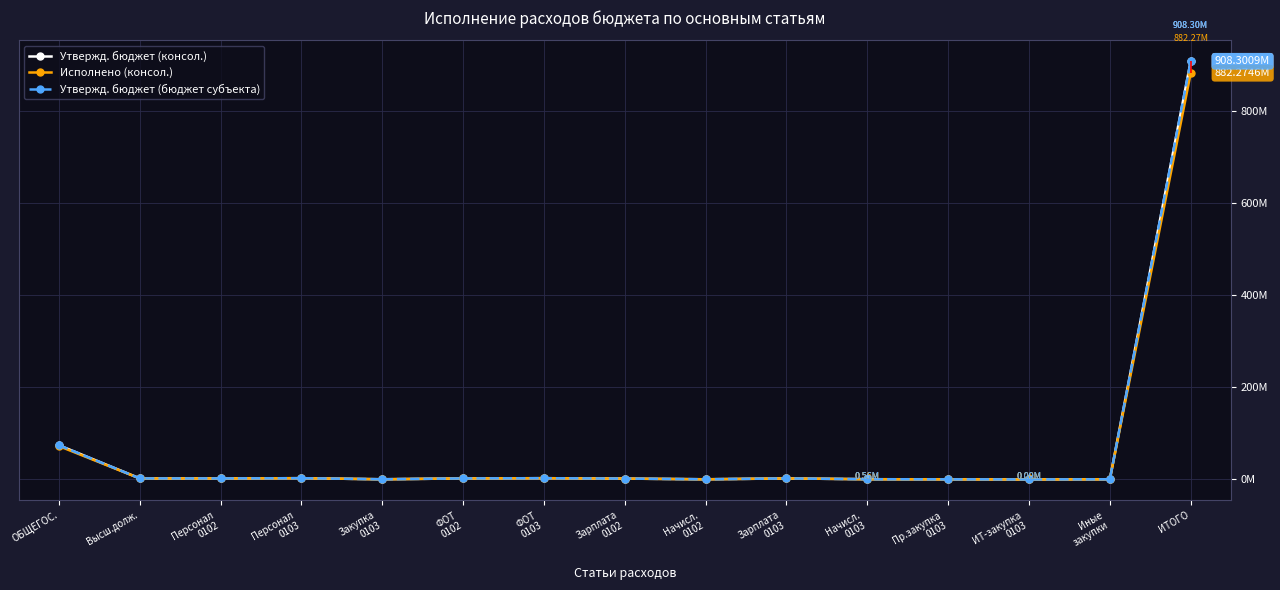

What is the difference between the maximum and minimum values in the Утвержд. бюджет (консол.) series?

908215143.9